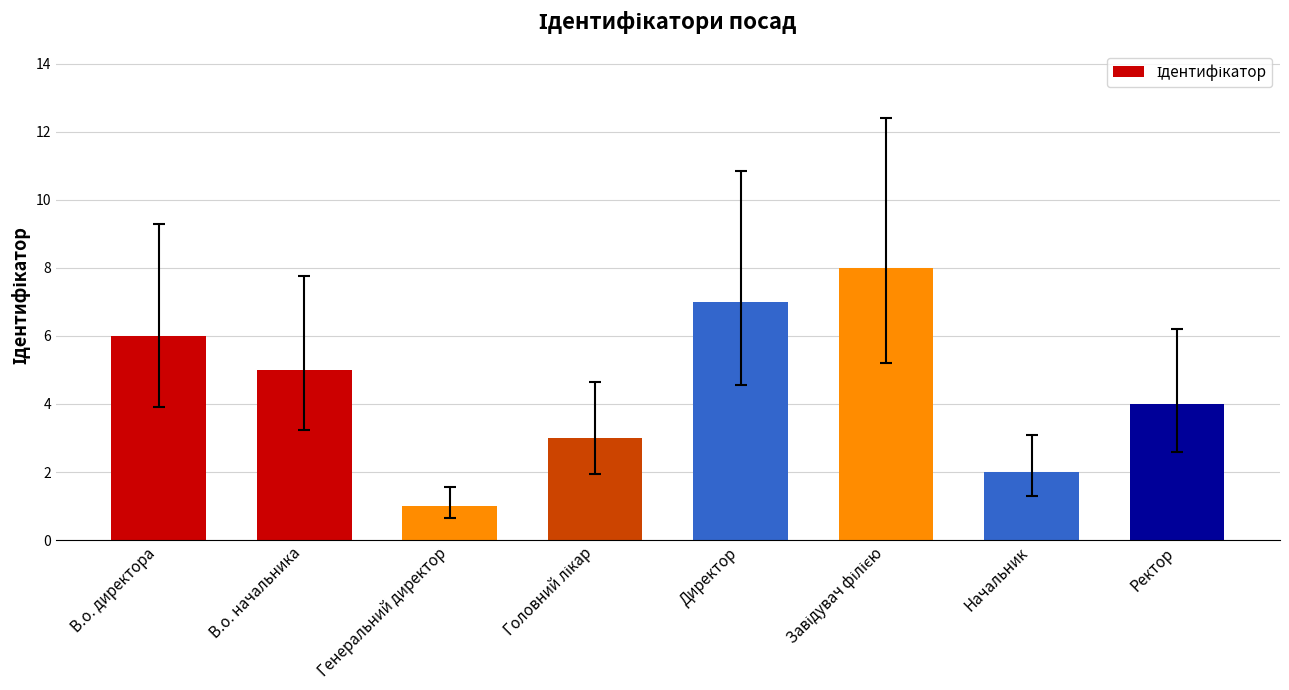

Approximately how many times larger is the value at Ректор compared to Генеральний директор?

4.0